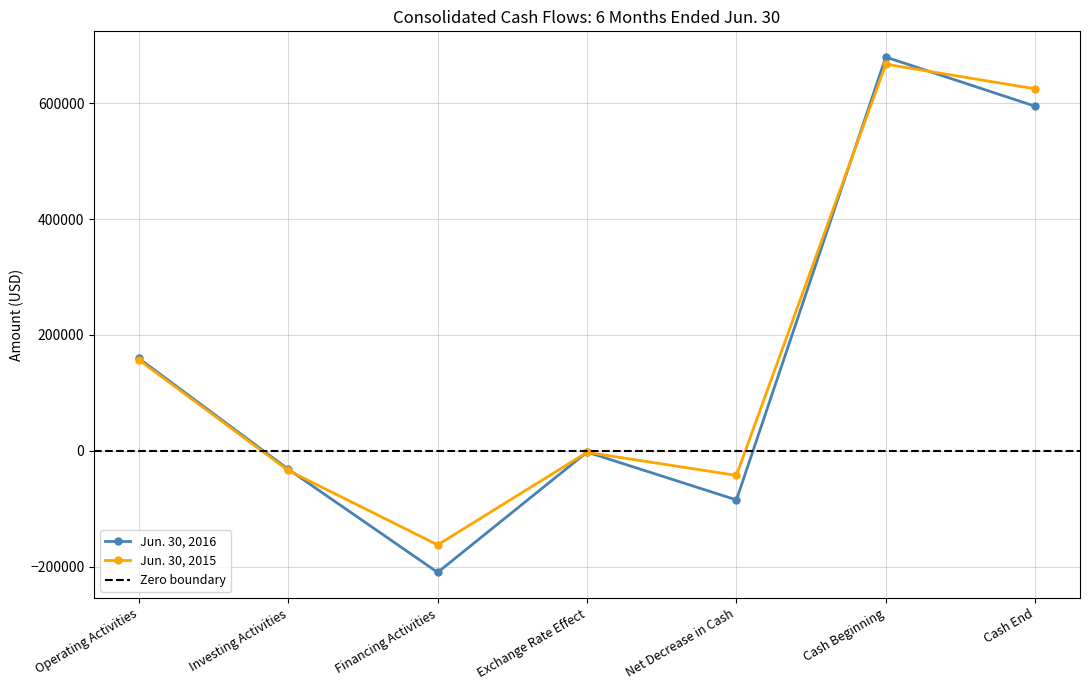

Does the chart display data point markers on the line(s)?

Yes